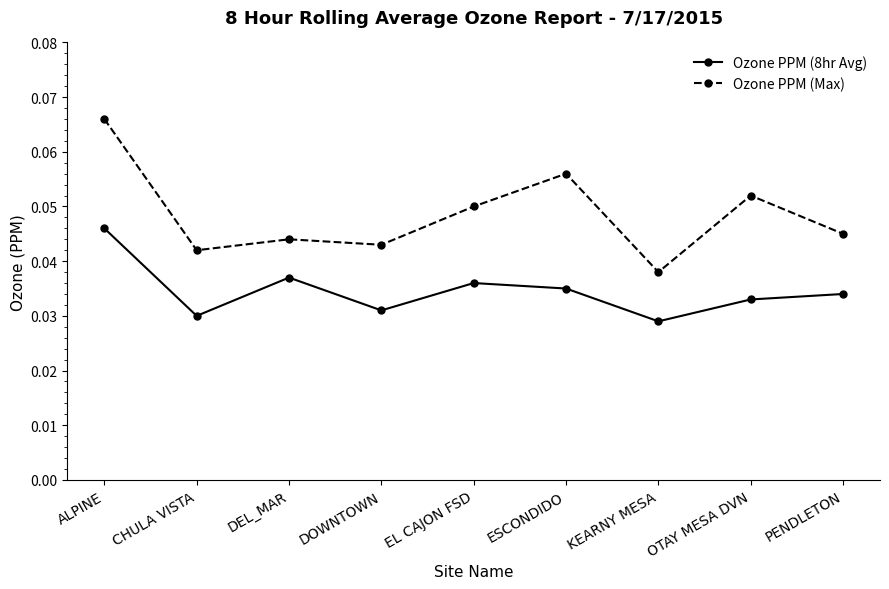

How many data points does each series have?

9